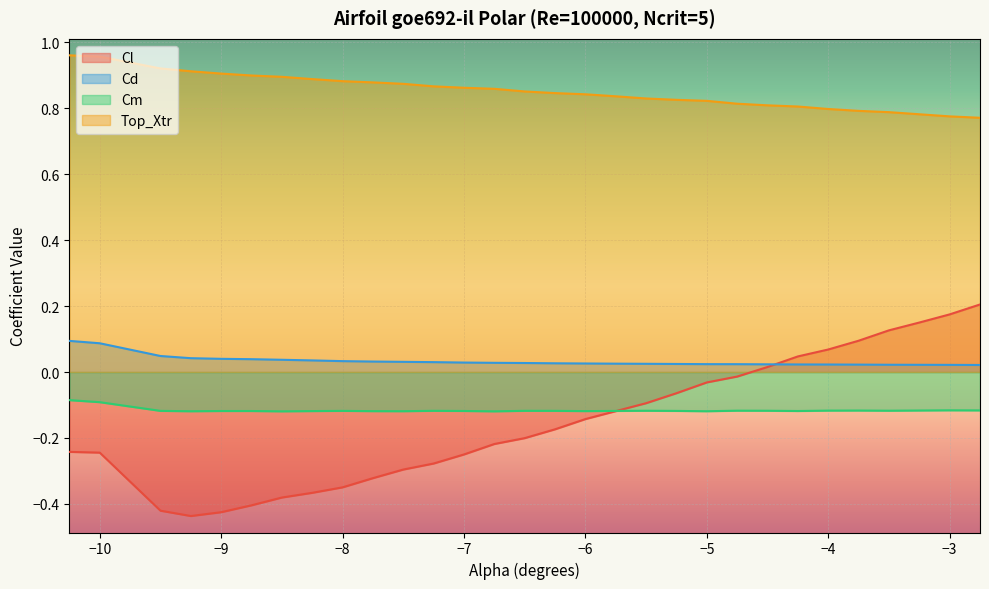

At which label does Cm reach its minimum?

-8.5